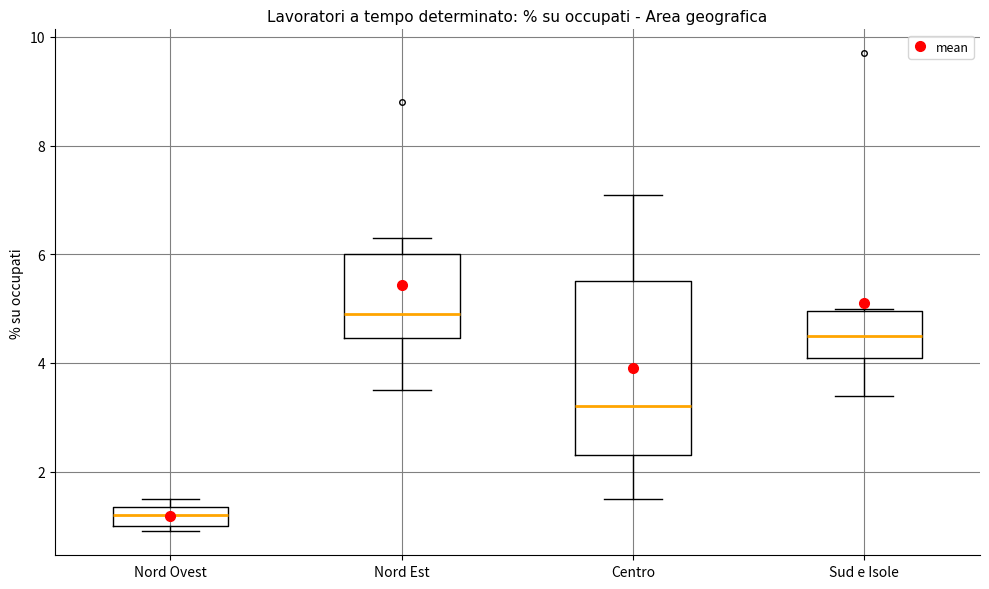

Which box's median line is the highest?

Nord Est